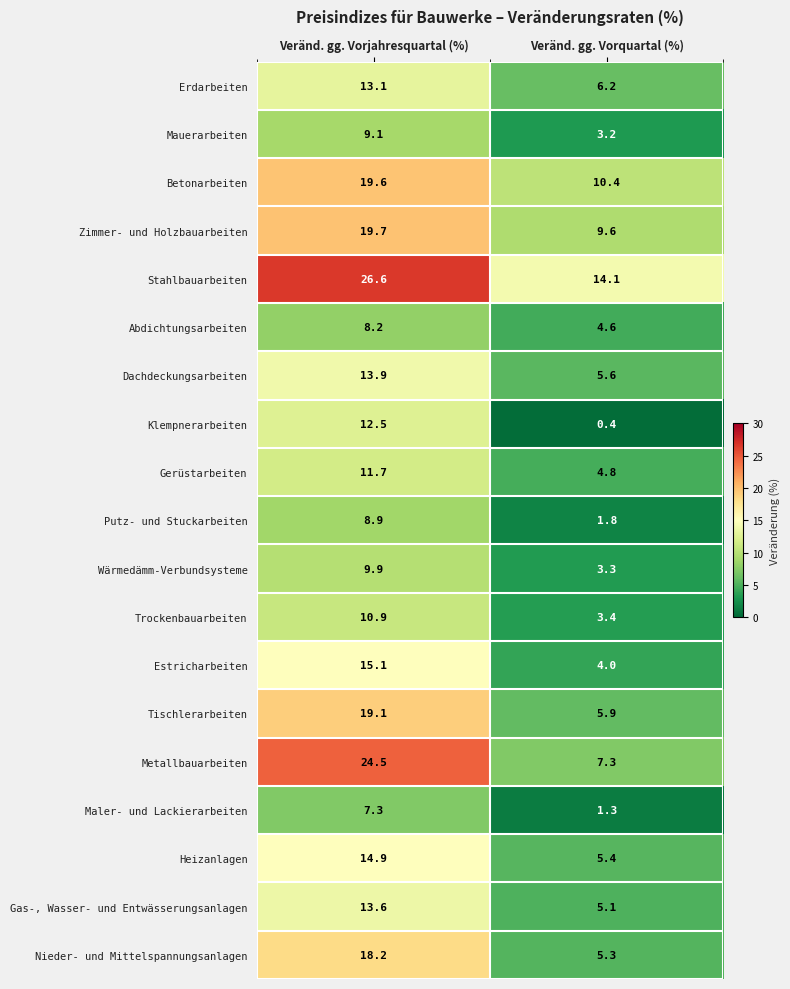

How many series are shown in this chart?

19